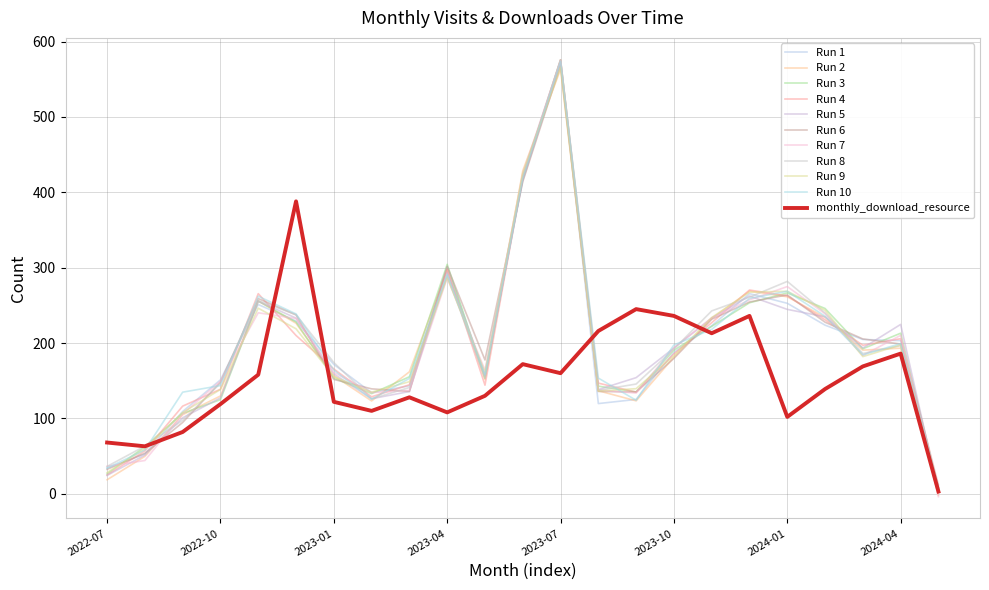

Where is monthly_download_resource nearest to the value 195?

2024-04